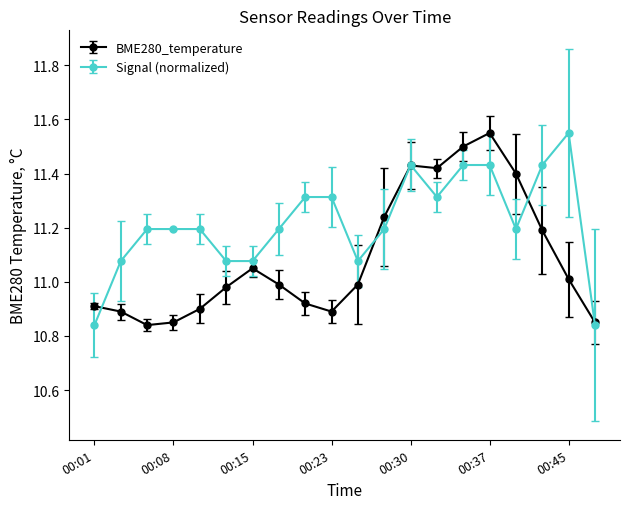

What is the value of the Signal (normalized) point at the 10th from the left?

11.3